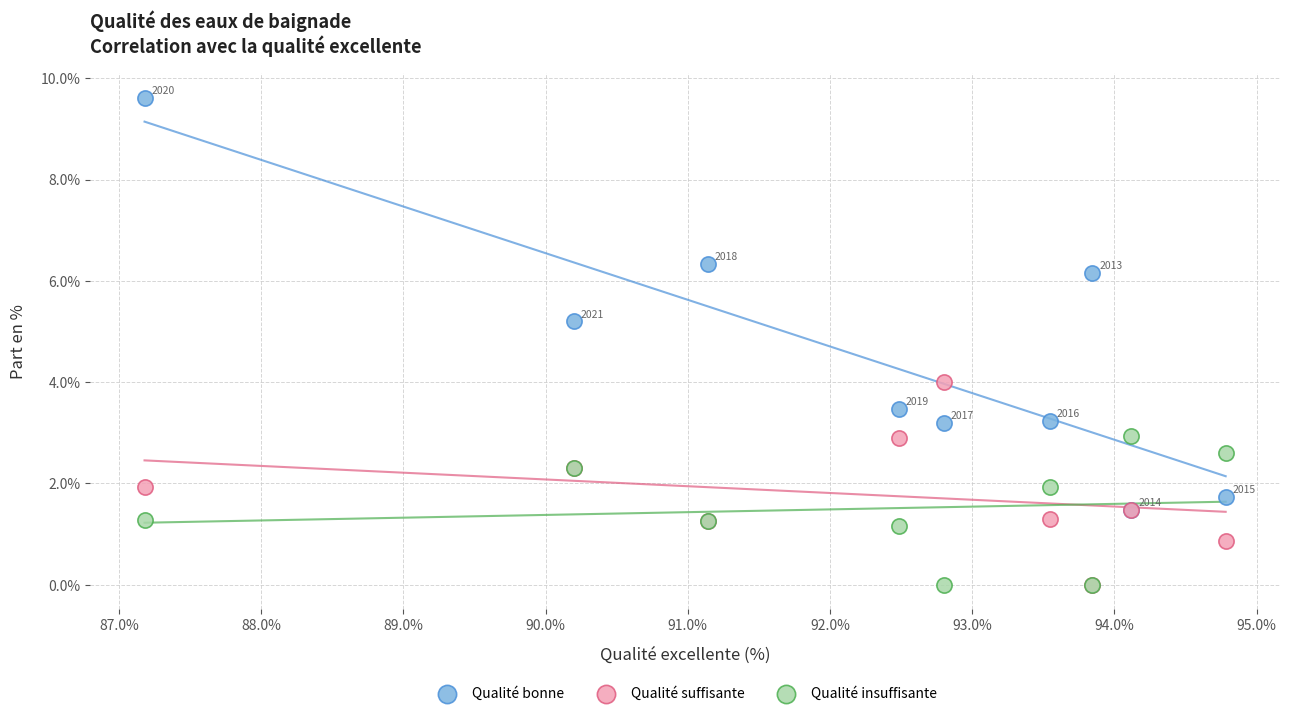

Which series reaches the maximum Y coordinate?

Qualité bonne